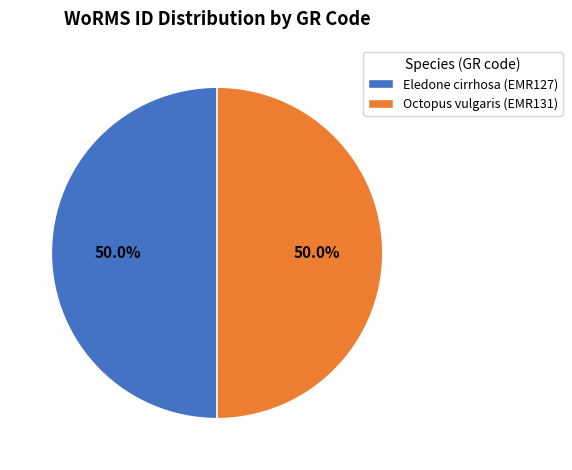

What is the ratio of the value at Eledone cirrhosa (EMR127) to the value at Octopus vulgaris (EMR131)?

1.0